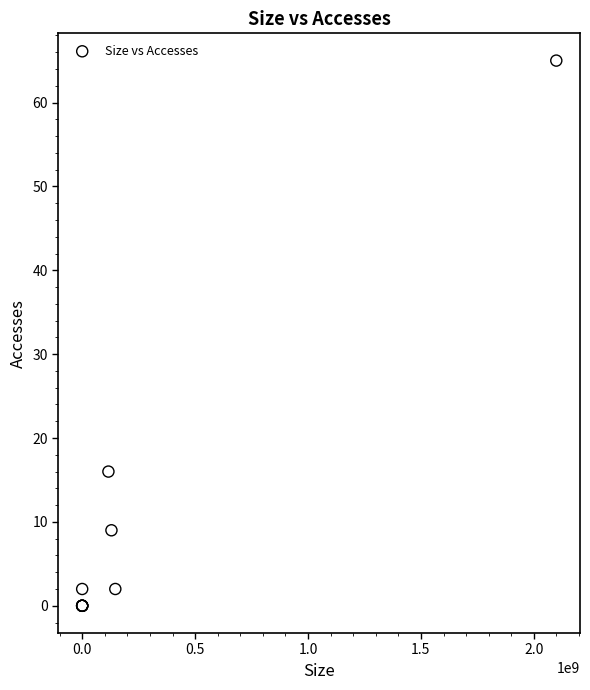

What Y value in the scatter plot is closest to 32?

16